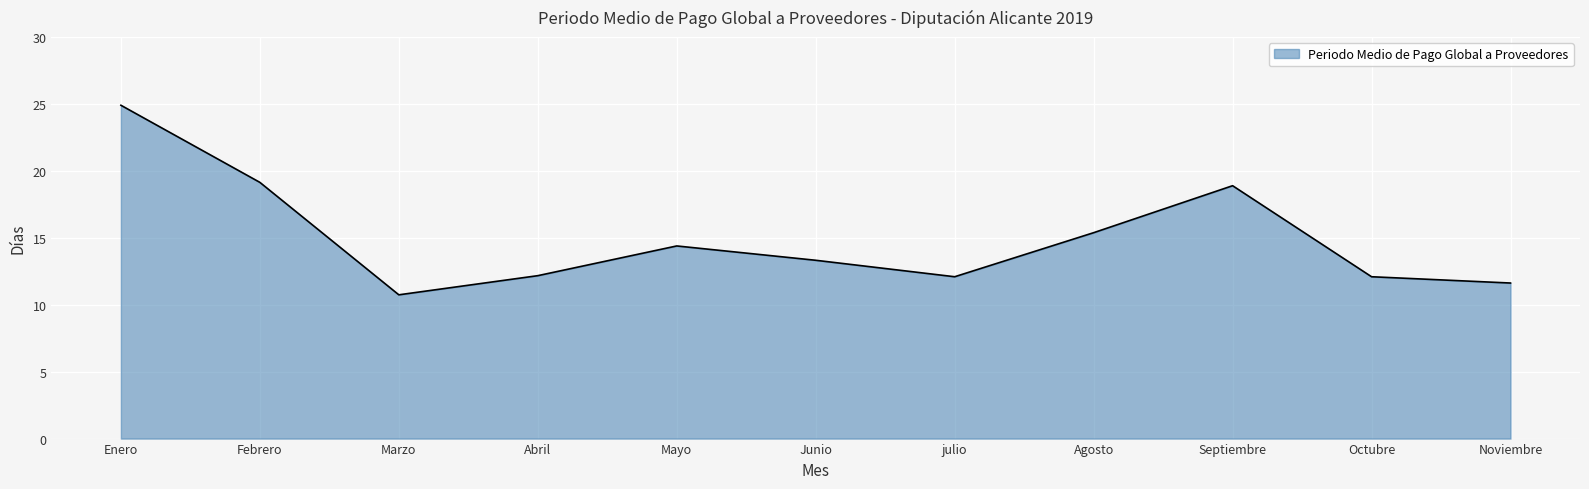

What is the difference between the second highest and second lowest values?

7.5